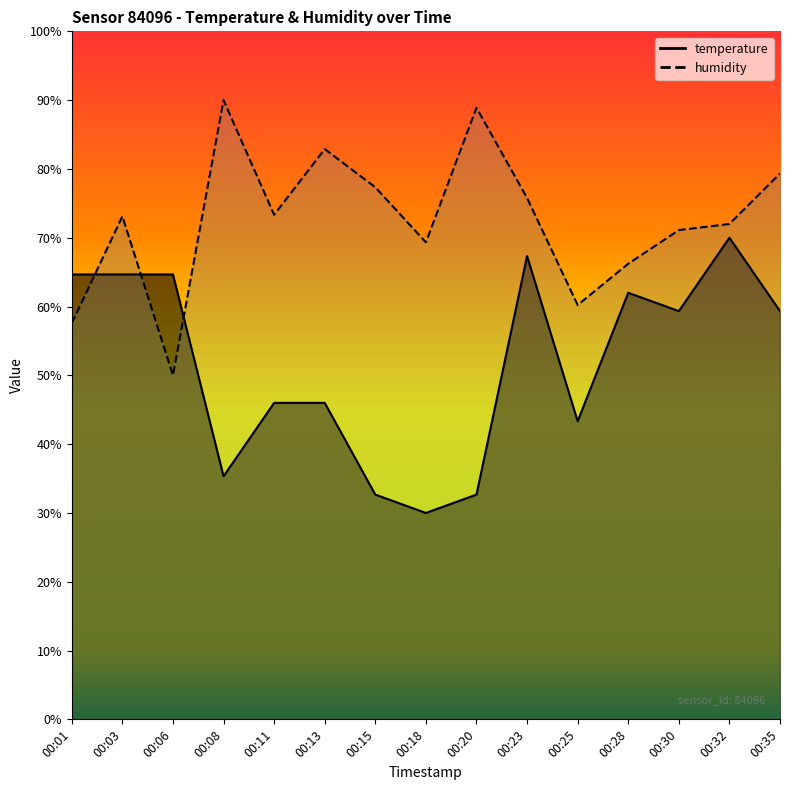

Is the value of temperature at 00:30 greater than the value of humidity at 00:20?

No